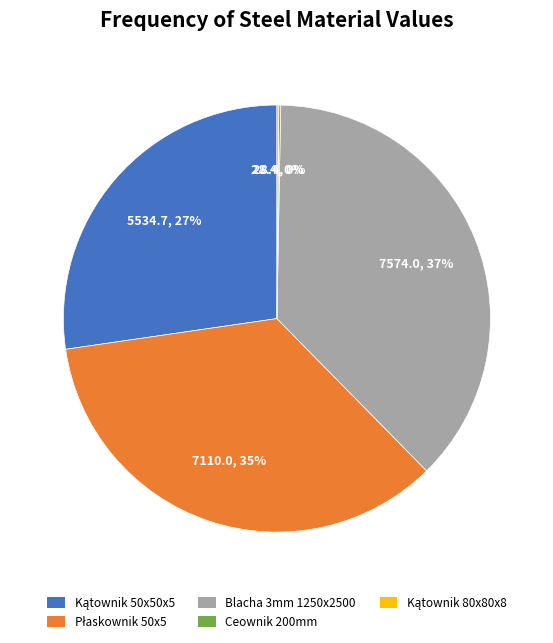

To the nearest percent, what is the average slice percentage?

20%